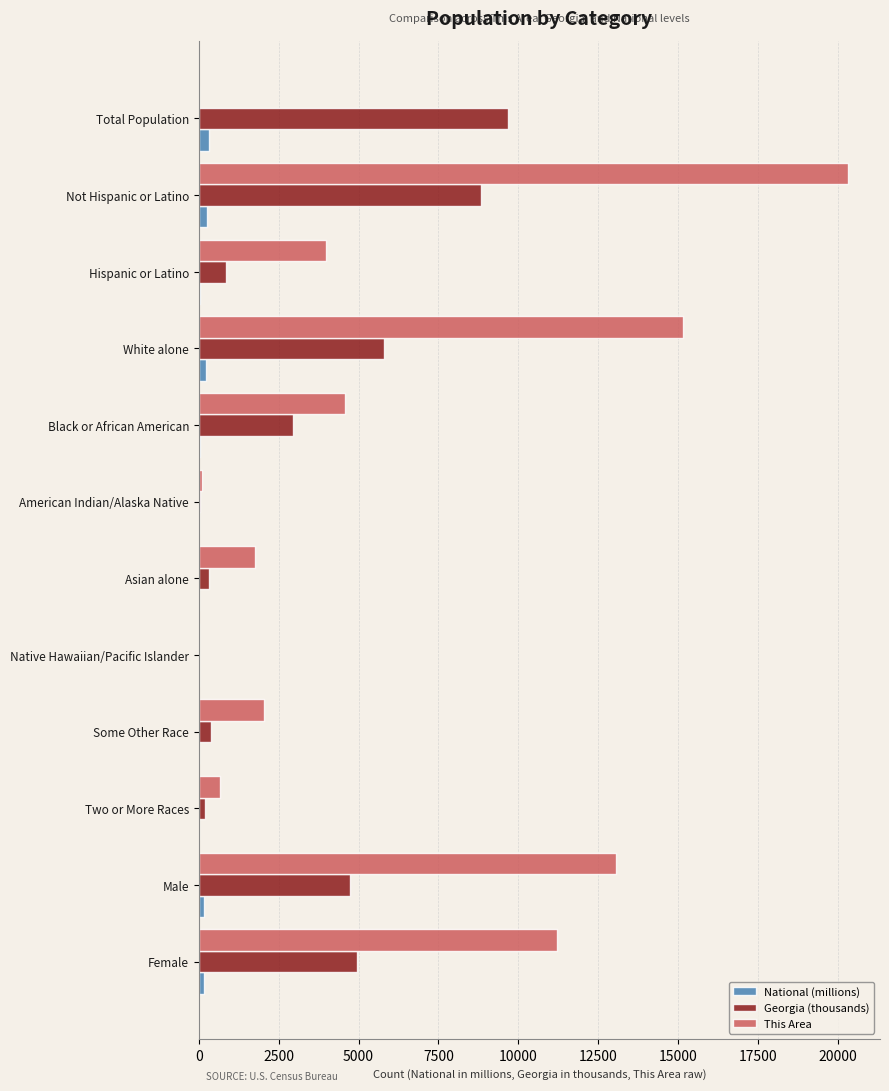

The Georgia (thousands) series shows 9687.7 at Total Population. True or false?

True